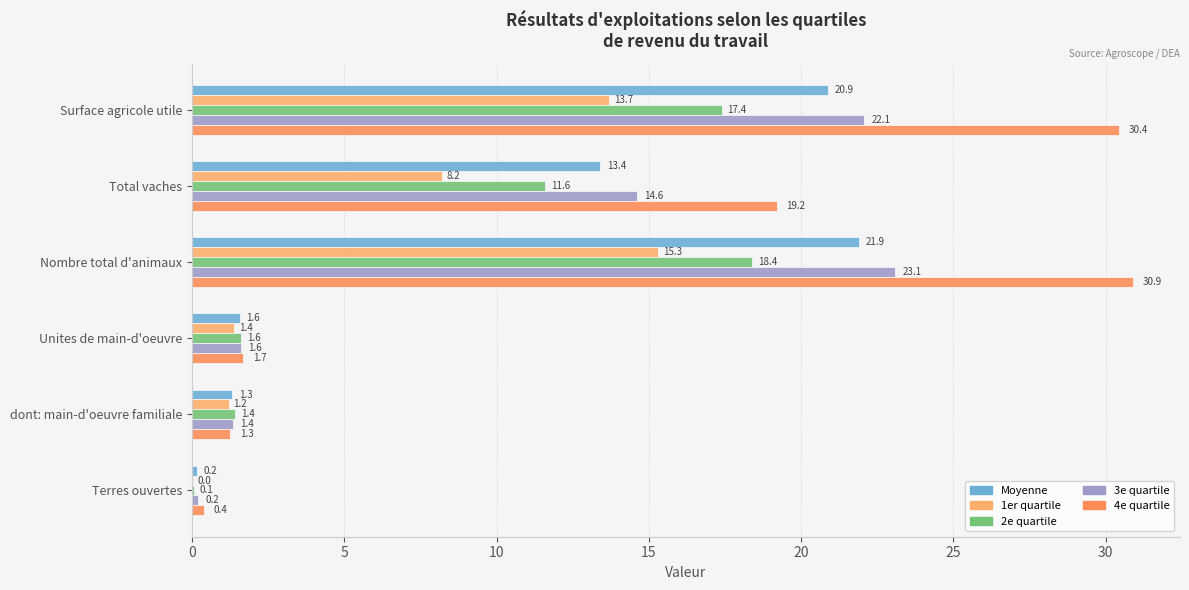

What is the minimum value for 2e quartile?

0.1